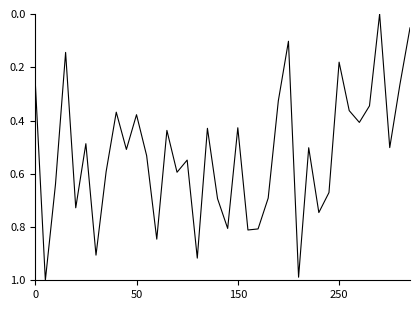

Does the chart display data point markers on the line(s)?

No